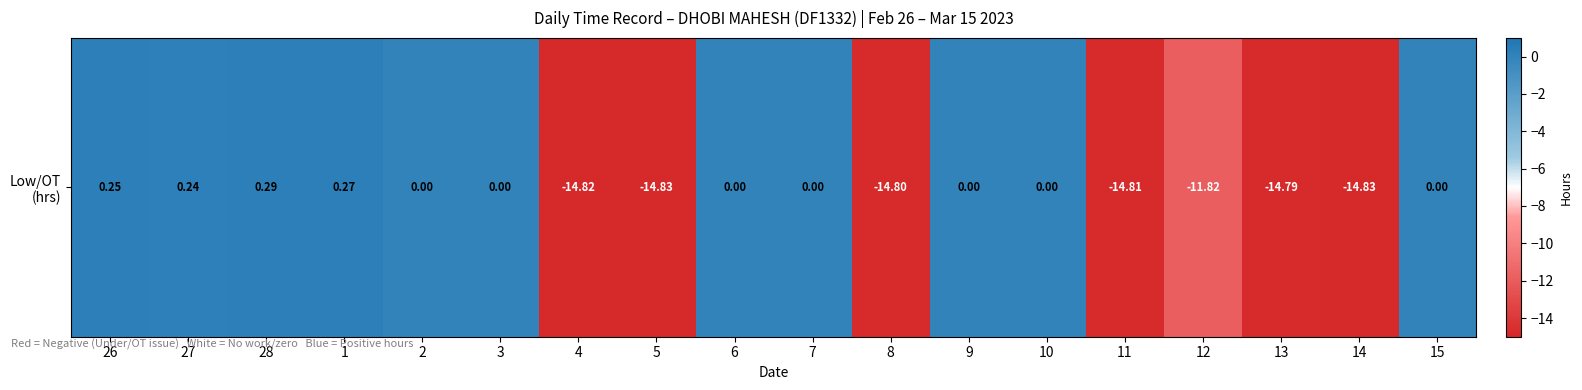

How many series are shown in this chart?

1